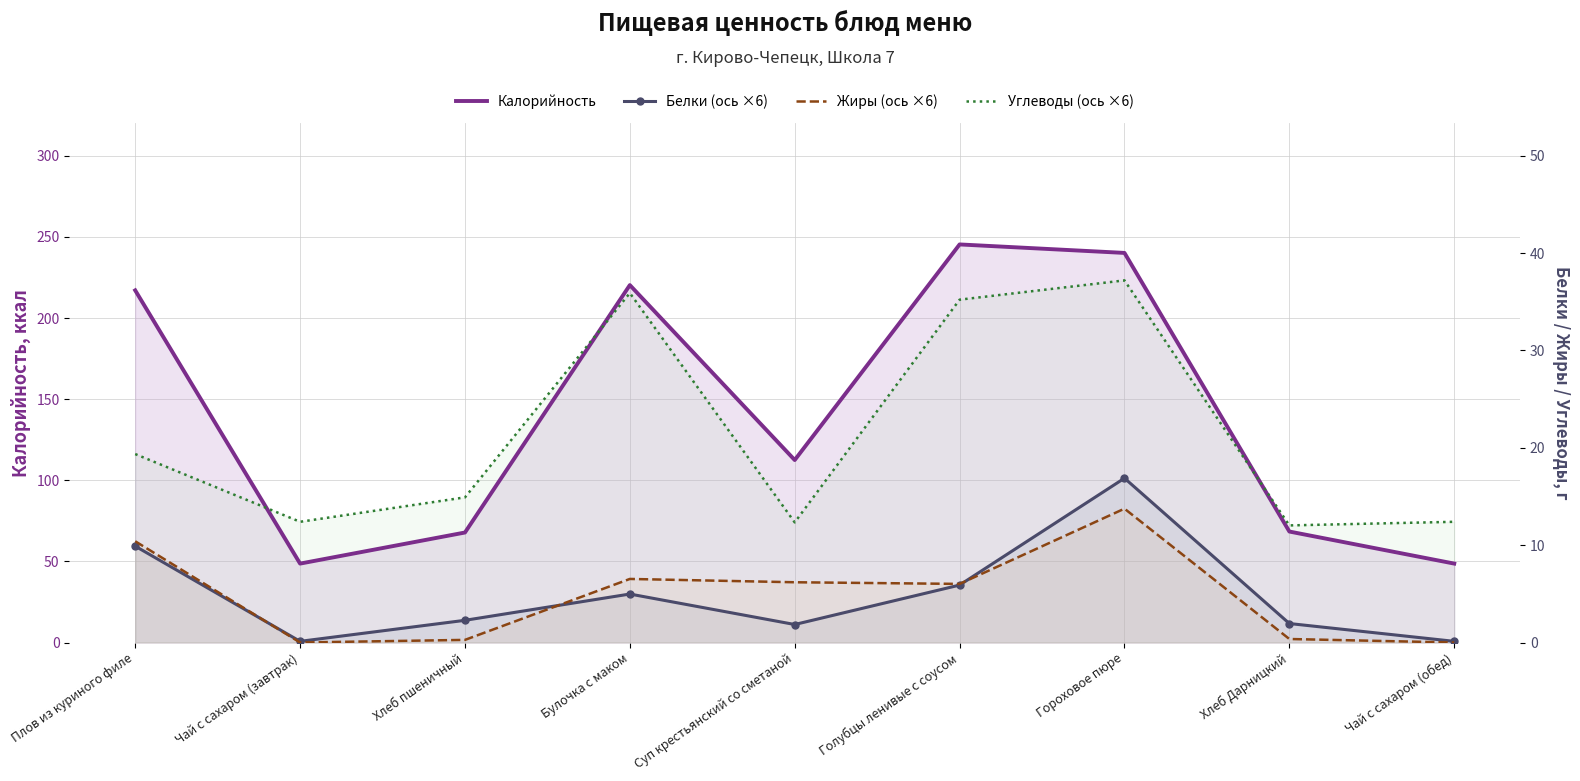

What is the sum of all Белки (ось ×6) values?

263.9